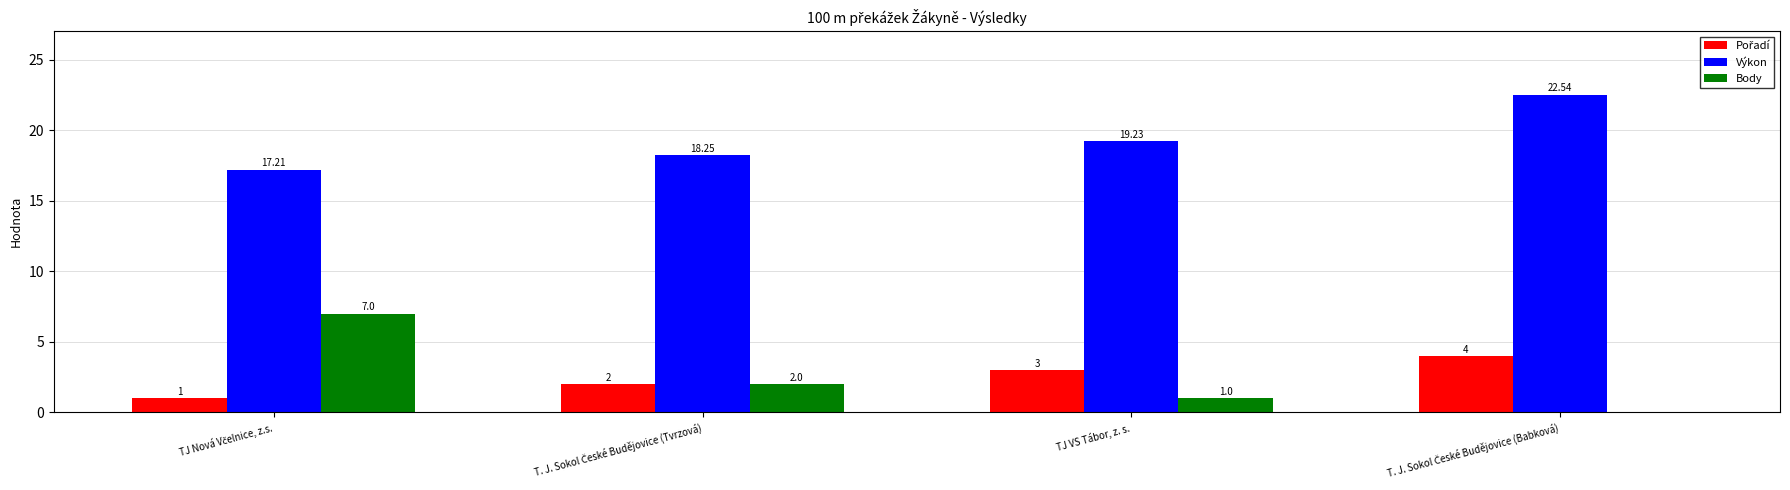

Which series has the largest total across all categories?

Výkon